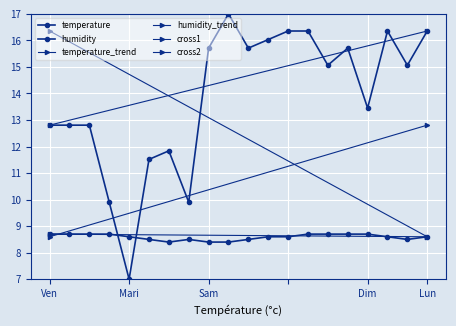

How many times do temperature and humidity cross each other?

2